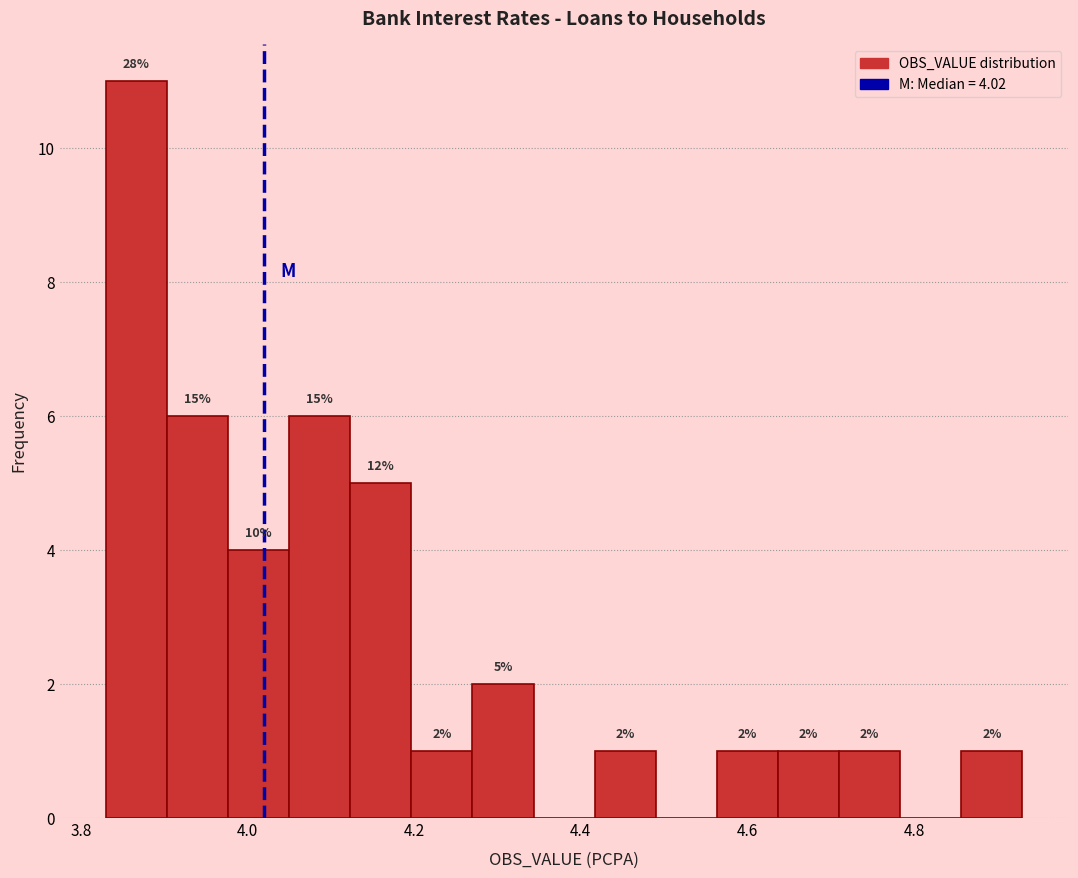

Around what value on the x-axis is the tallest bar? Give the approximate position of its centre, as read against the axis.

3.86